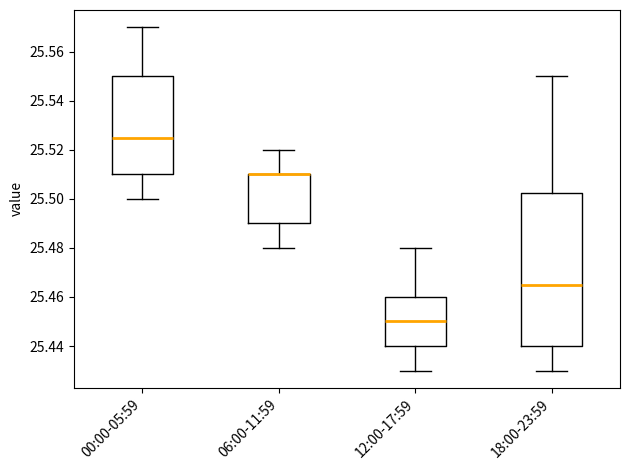

Which box is the tallest, from its lower edge to its upper edge?

18:00-23:59